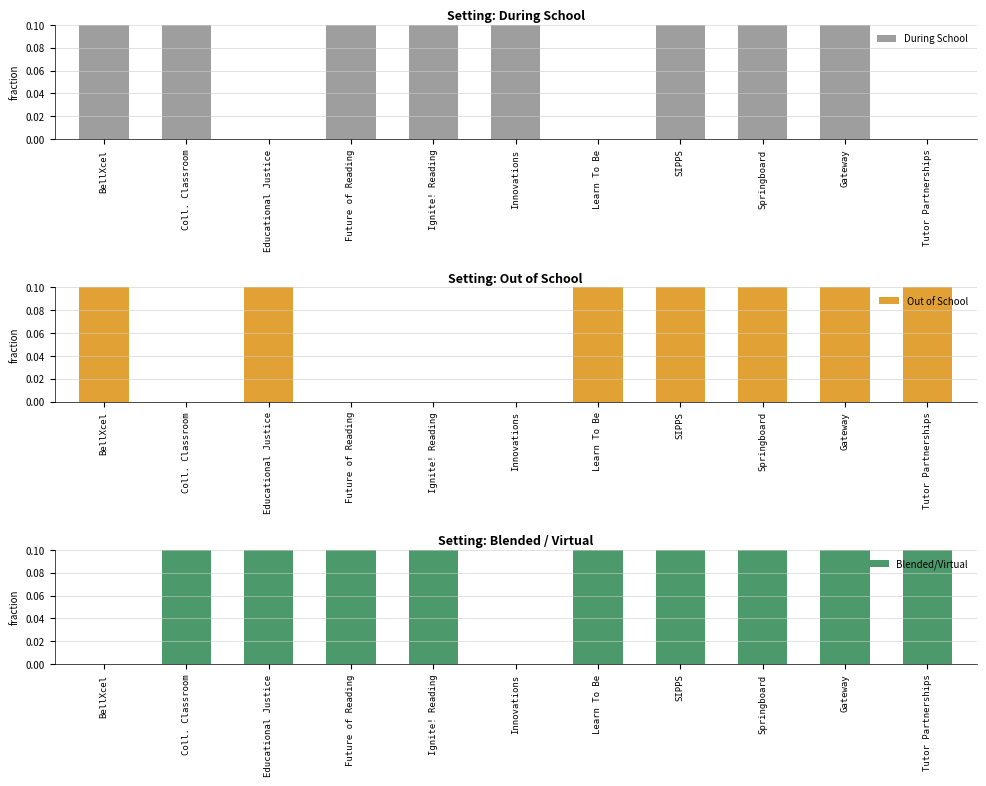

Reading left to right, what are all the values shown in this chart?

During School: BellXcel=0.4	Coll. Classroom=0.2	Educational Justice=0.0	Future of Reading=0.8	Ignite! Reading=0.8	Innovations=0.4	Learn To Be=0.0	SIPPS=0.2	Springboard=0.7	Gateway=0.3	Tutor Partnerships=0.0
Out of School: BellXcel=0.4	Coll. Classroom=0.0	Educational Justice=0.8	Future of Reading=0.0	Ignite! Reading=0.0	Innovations=0.0	Learn To Be=0.6	SIPPS=0.2	Springboard=0.7	Gateway=0.3	Tutor Partnerships=0.8
Blended/Virtual: BellXcel=0.0	Coll. Classroom=0.2	Educational Justice=0.8	Future of Reading=0.8	Ignite! Reading=0.8	Innovations=0.0	Learn To Be=0.6	SIPPS=0.2	Springboard=0.7	Gateway=0.3	Tutor Partnerships=0.8